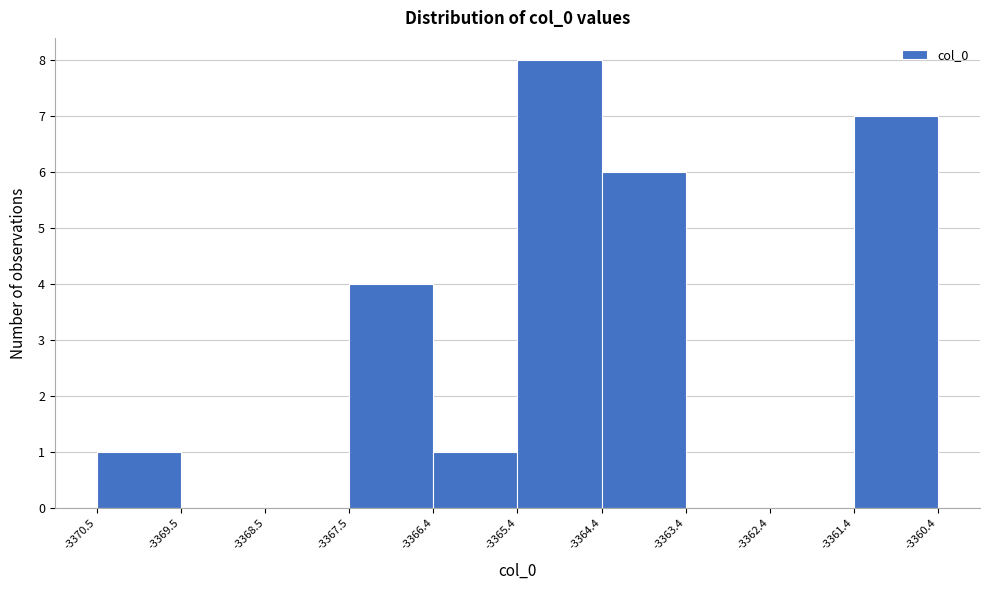

How tall is the bar that spans -3366.4 to -3365.4 on the x-axis? The values are not printed on the chart, so give them approximately, as read against the axis.

1